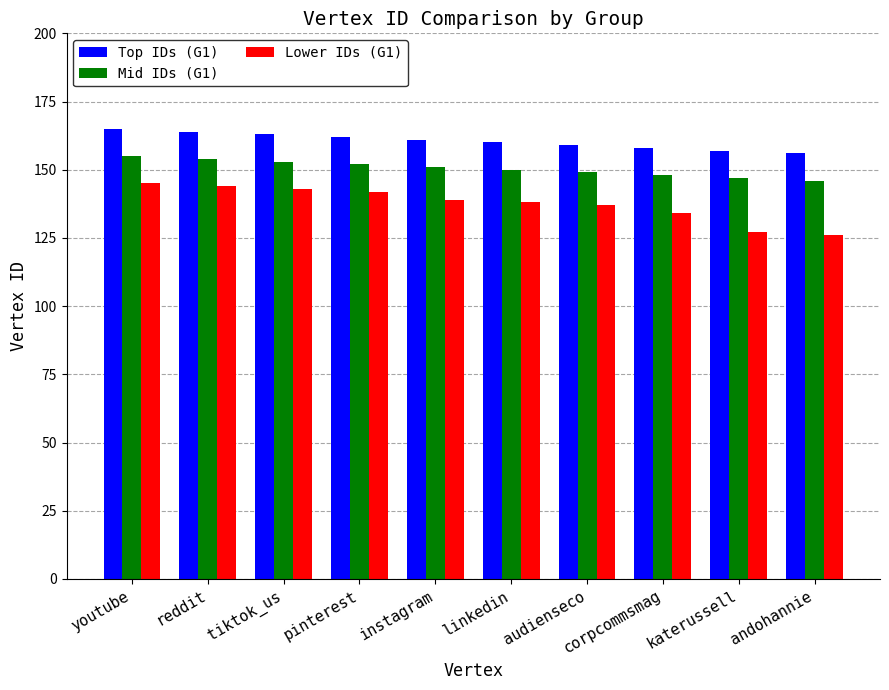

What is the total value across all series at pinterest?

456